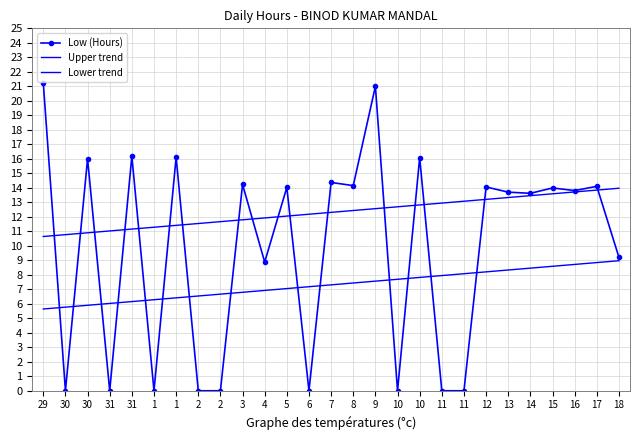

True or false: Low (Hours) and Upper trend cross at least once.

True